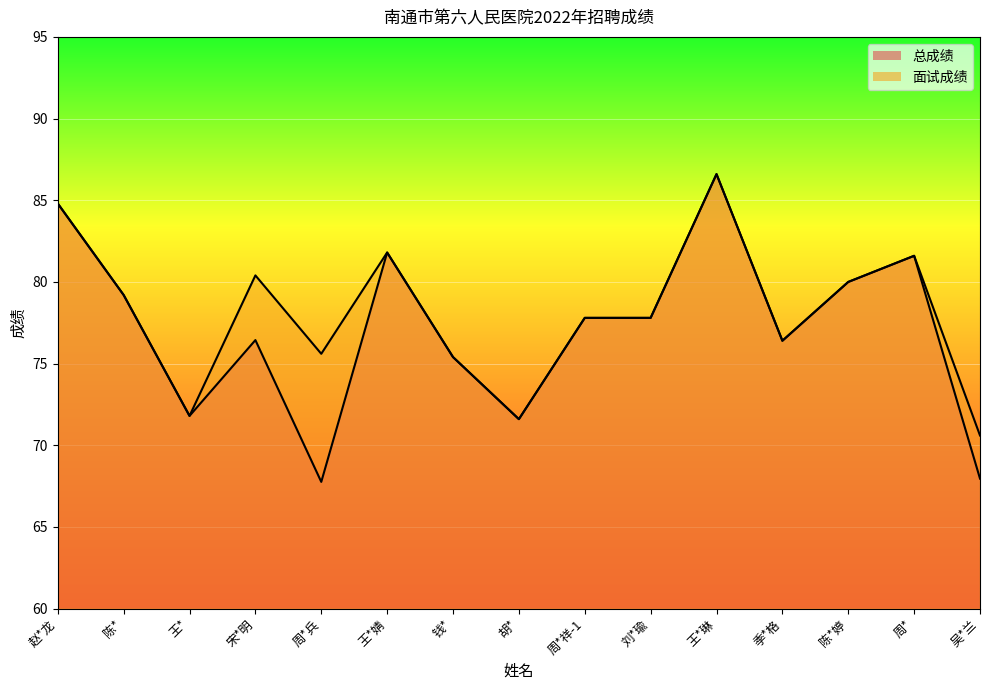

What is the value of the 总成绩 point at the 9th from the left?

77.8